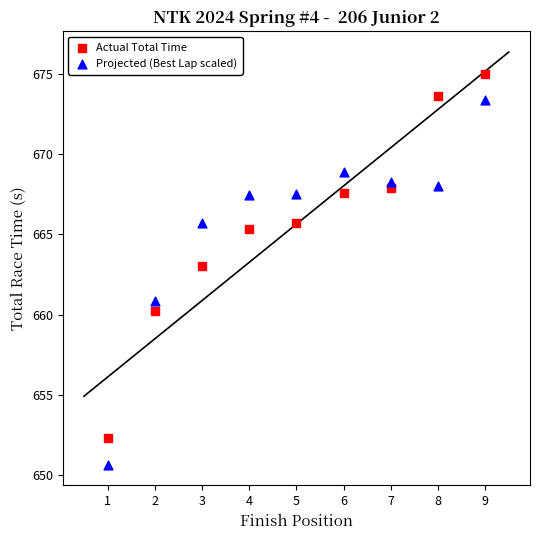

Which series contains the highest Y value?

Actual Total Time